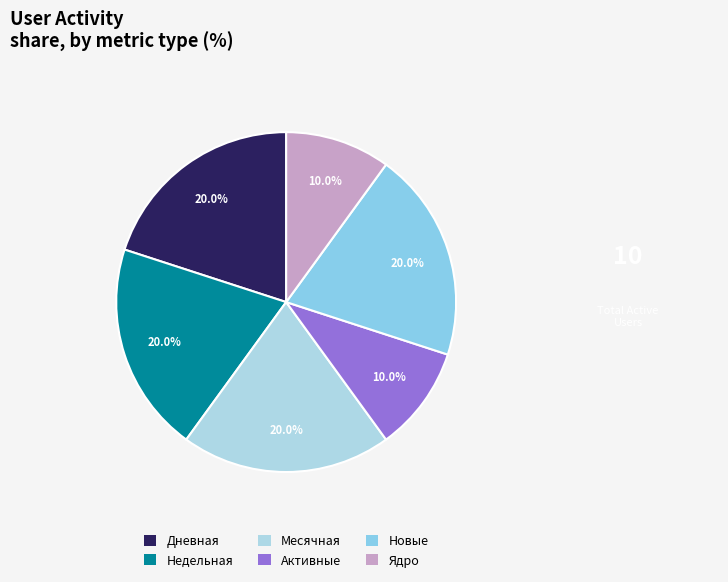

Does any single category account for the majority?

No